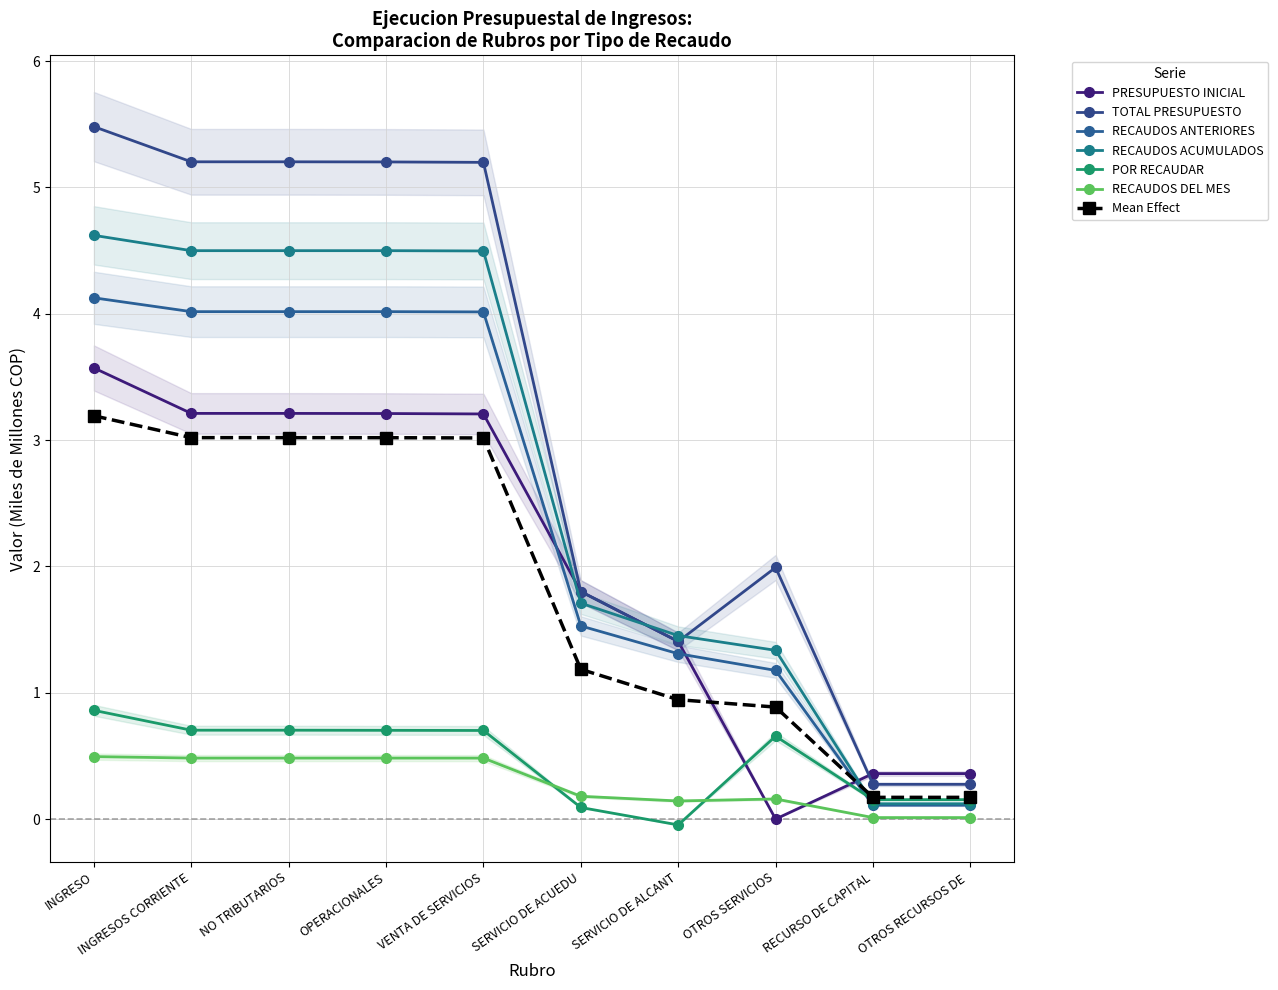

The POR RECAUDAR series shows 0.0 at SERVICIO DE ACUEDU. True or false?

False